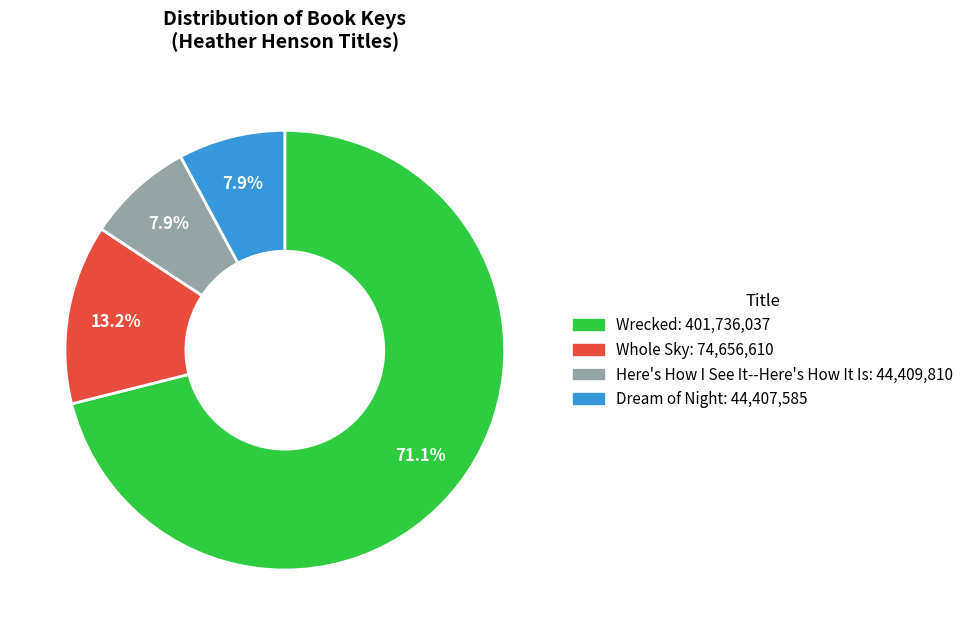

Which slice is the largest?

Wrecked